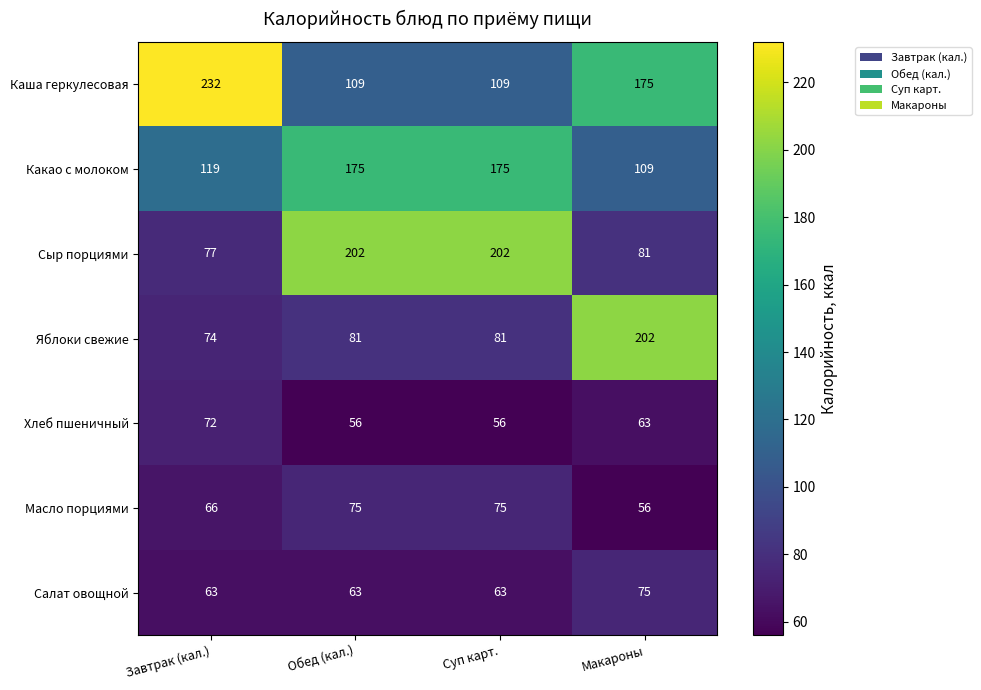

True or false: Хлеб пшеничный has a value of 101 at Обед (кал.).

False